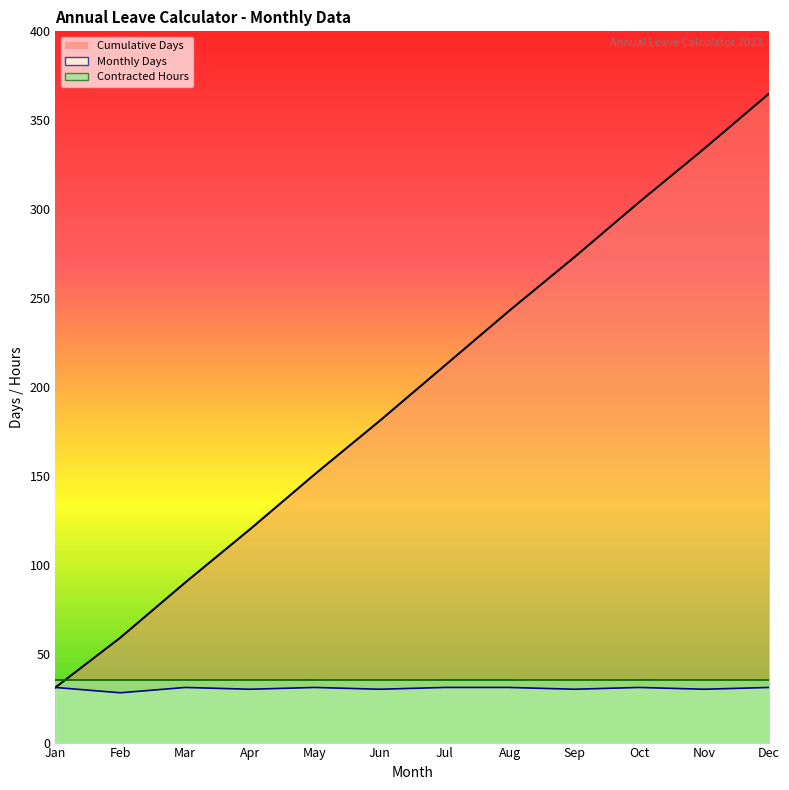

True or false: Monthly Days and Cumulative Days cross at least once.

False